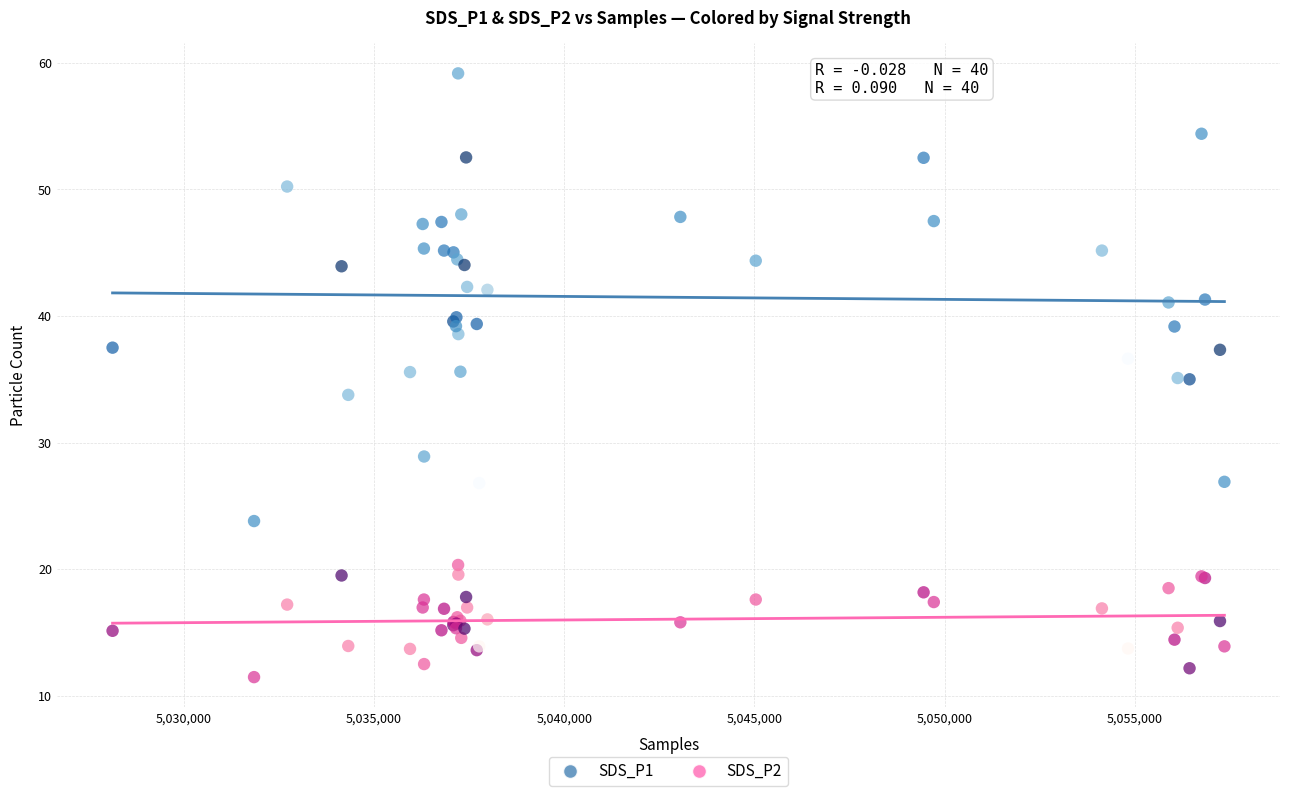

What is the X range (max minus min) for the scatter plot?

29219.0